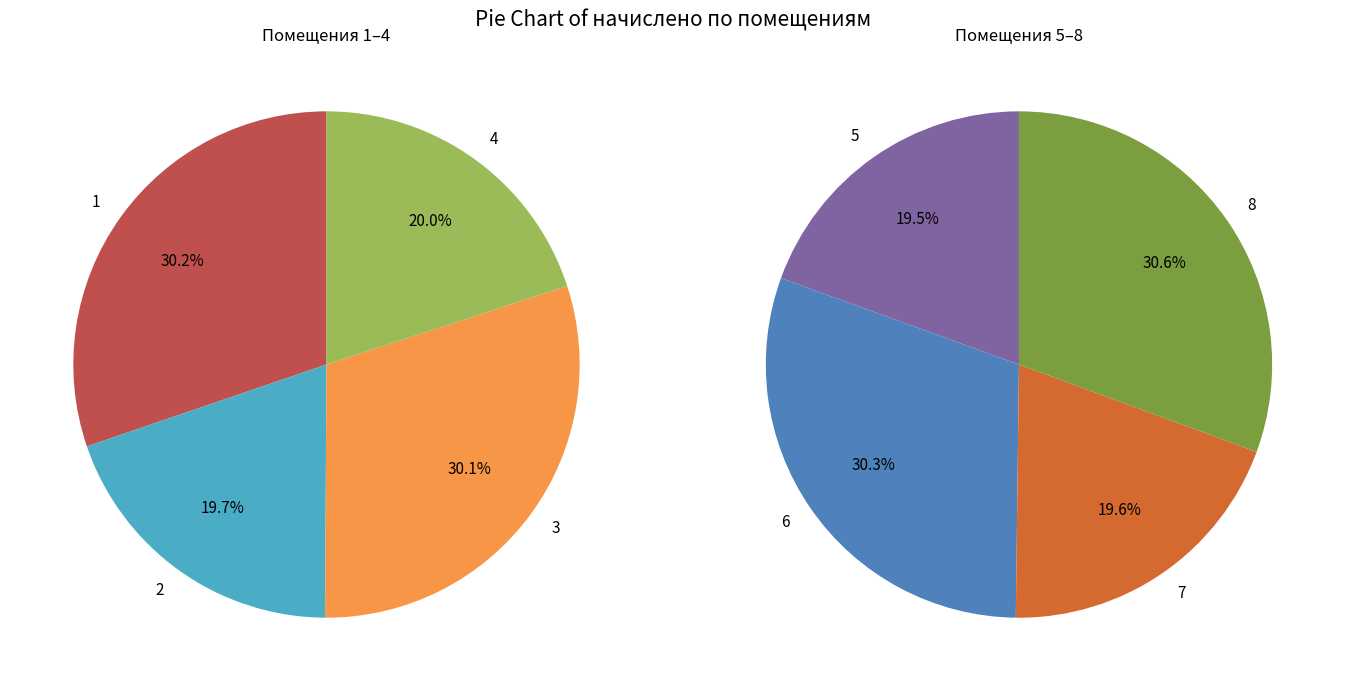

The 1 slice represents 1% of the pie. True or false?

False